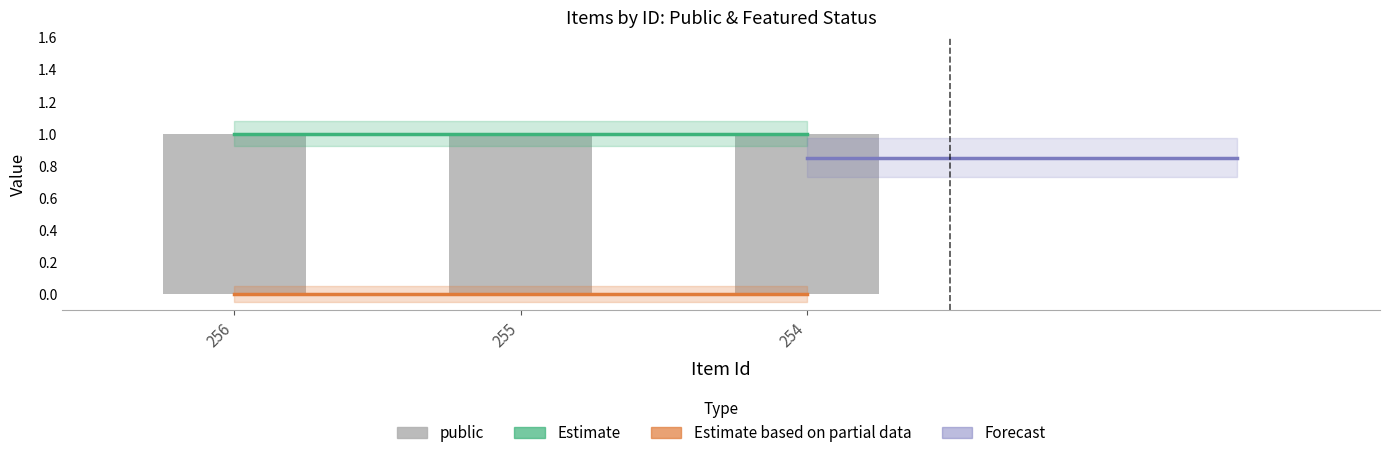

Which label corresponds to the smallest value in the chart?

256